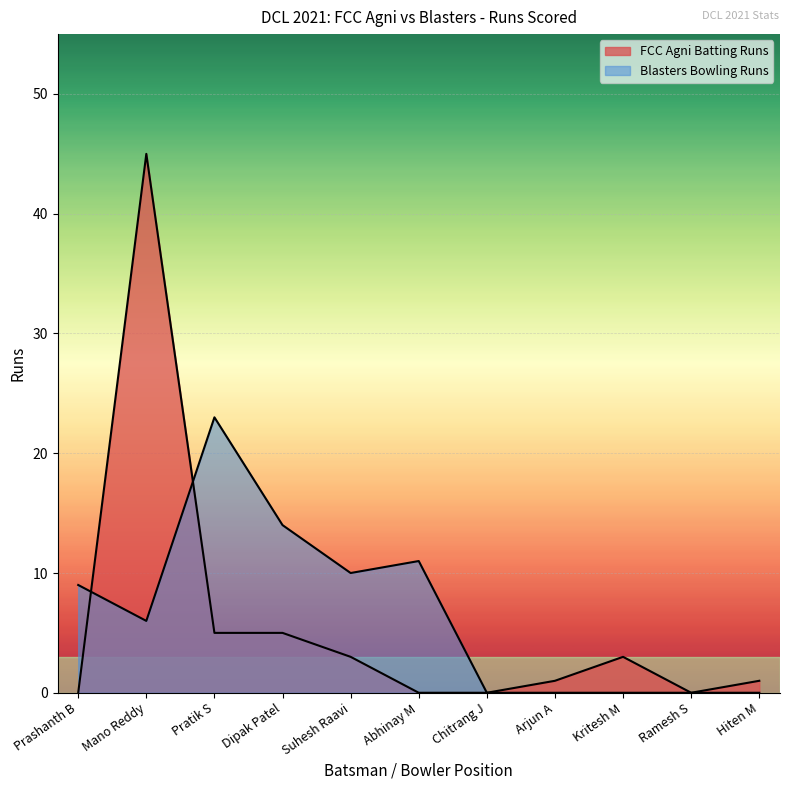

Does the chart display data point markers on the line(s)?

No